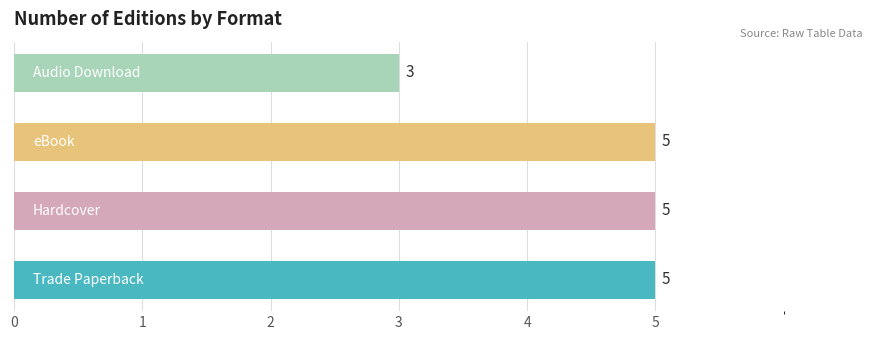

Reading bottom to top, what are all the values shown in this chart?

5	5	5	3